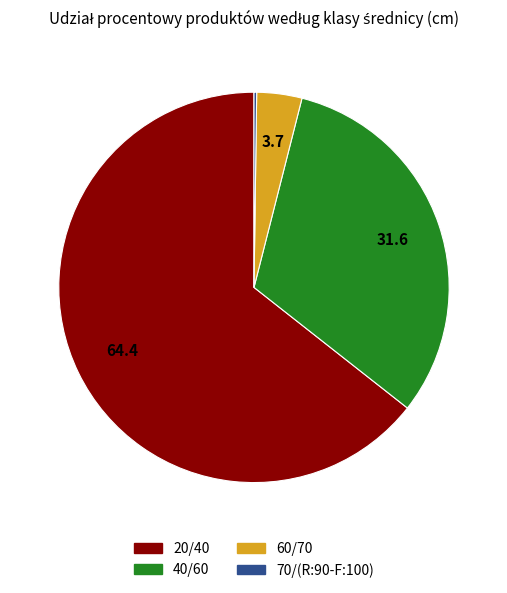

What is the largest slice in the pie chart?

20/40